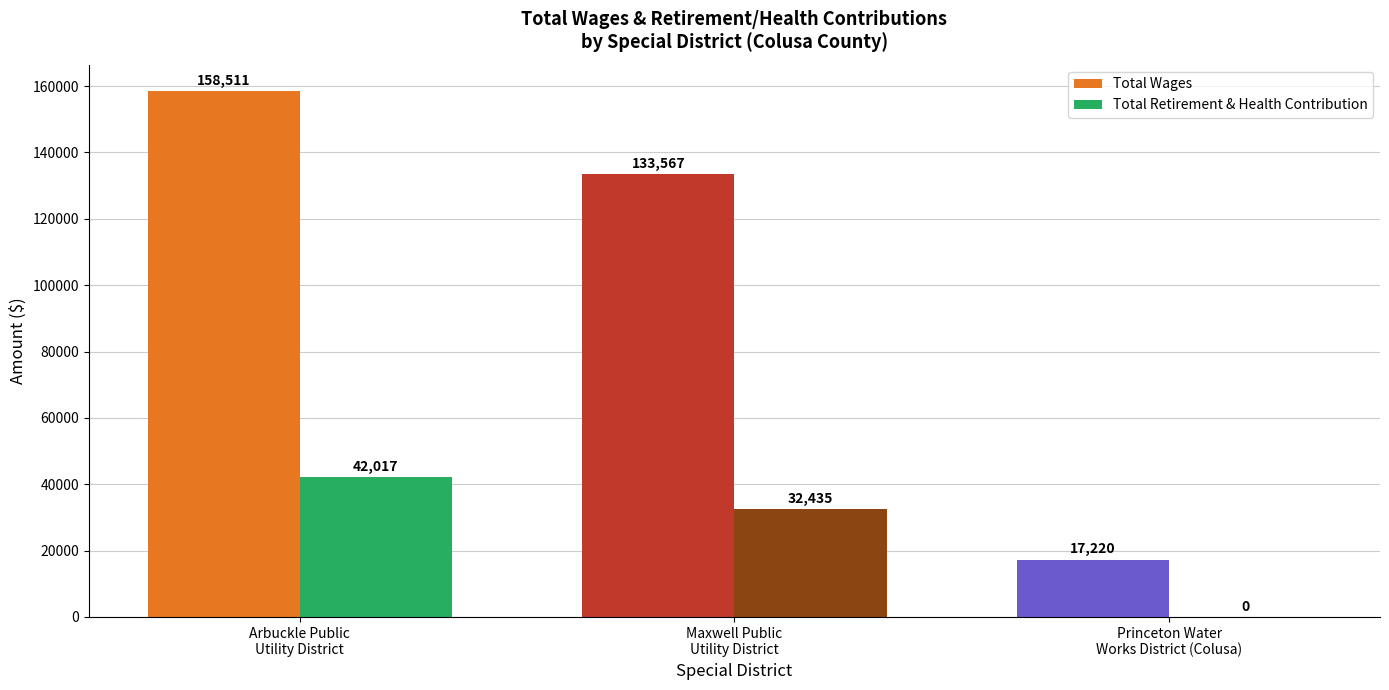

How many values in the Total Wages series are below 133567?

1